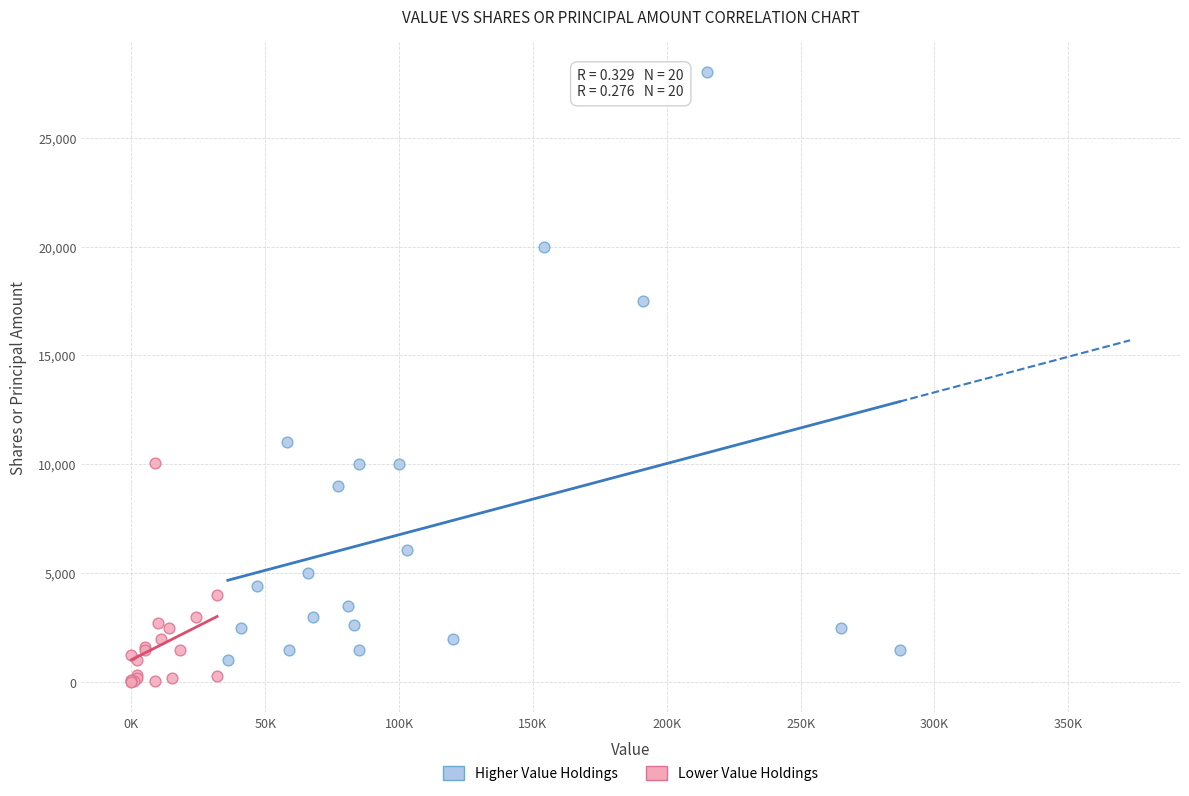

Which series contains the highest Y value?

Higher Value Holdings